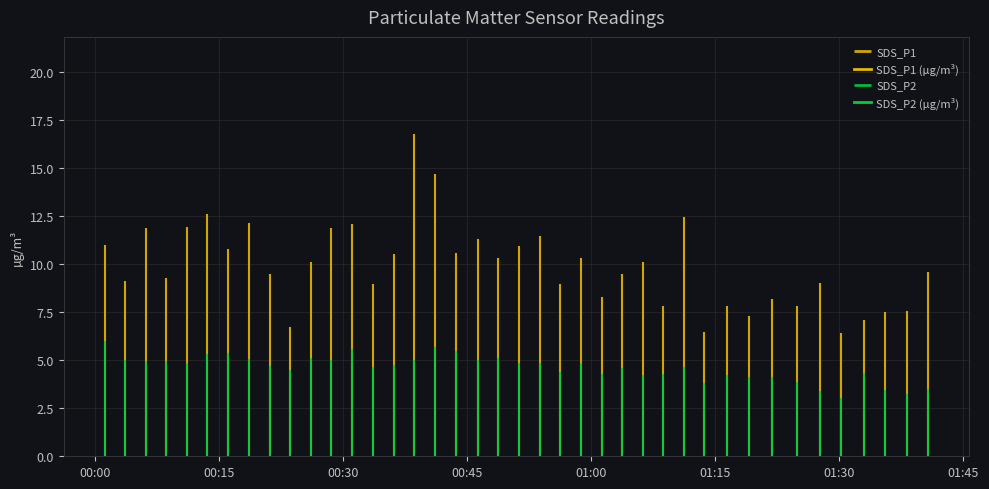

What is the highest value of the SDS_P2 (µg/m³) series?

6.0